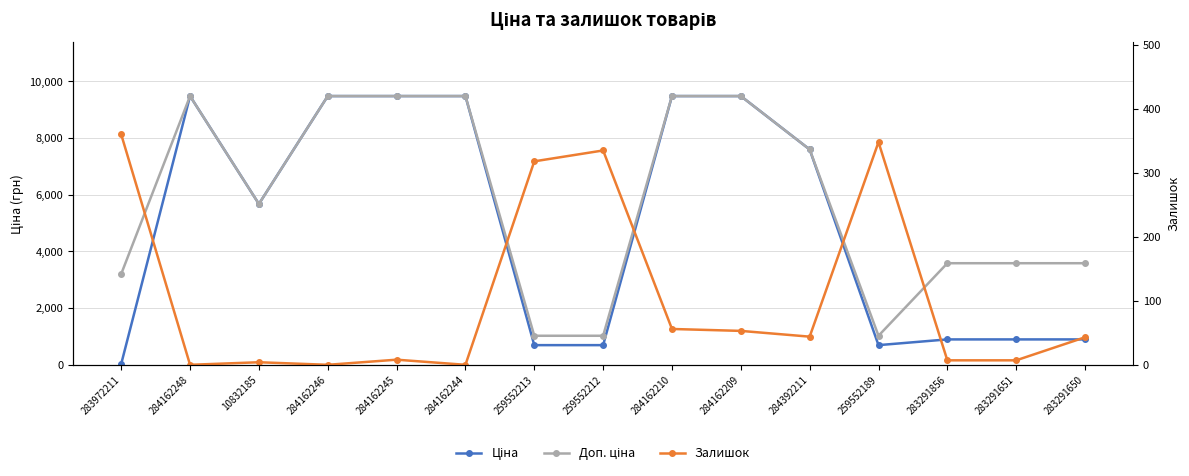

How many data points does each series have?

15